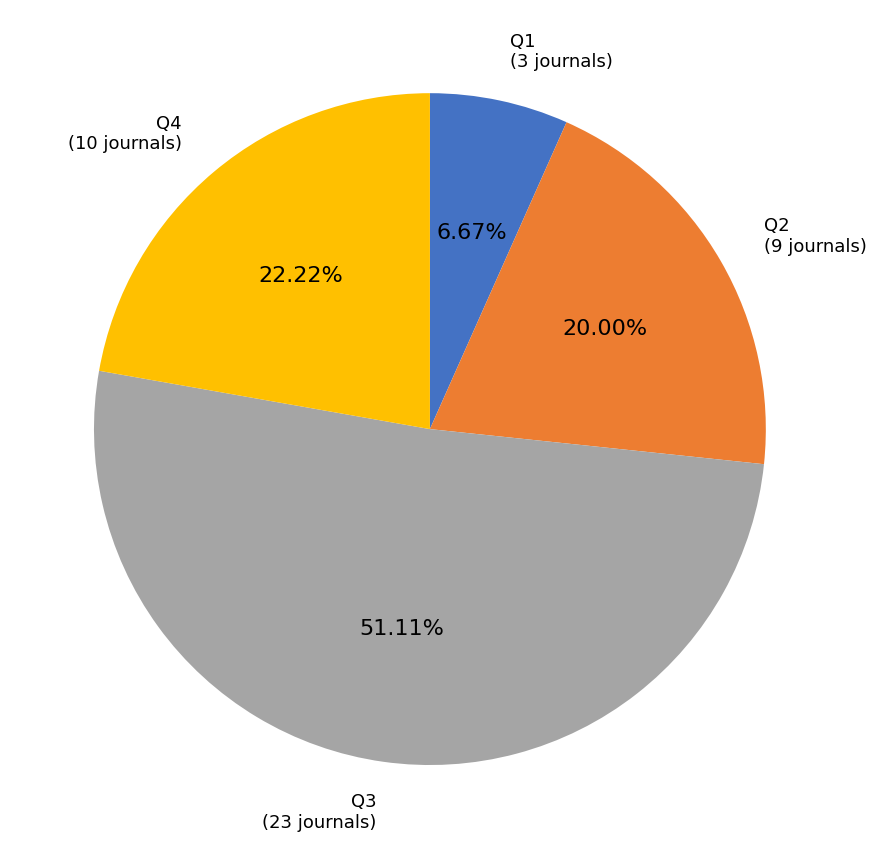

Is there a majority slice in this chart?

Yes